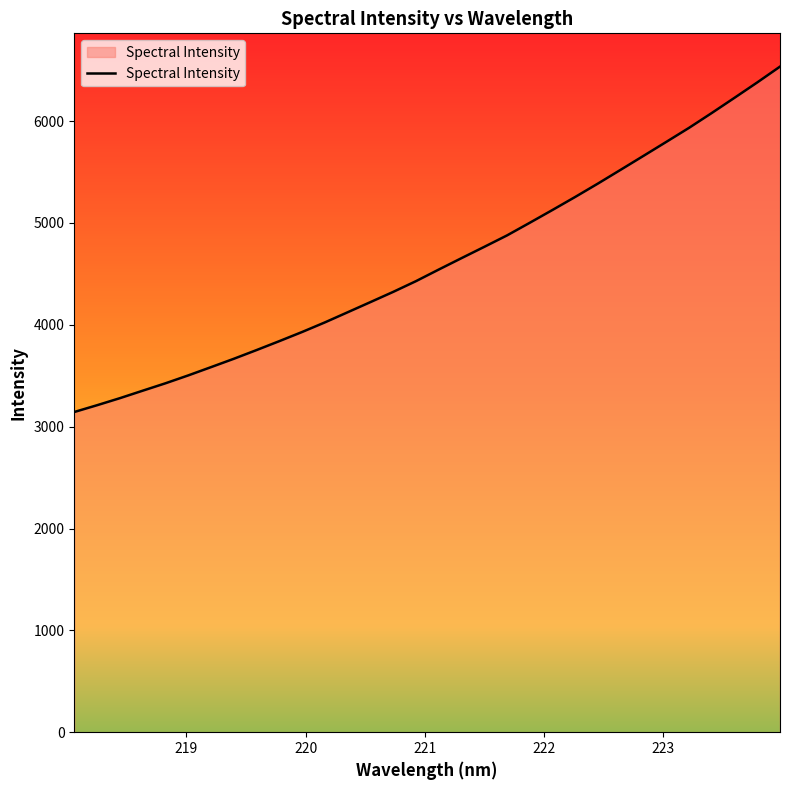

What is the smallest value displayed?

3144.1